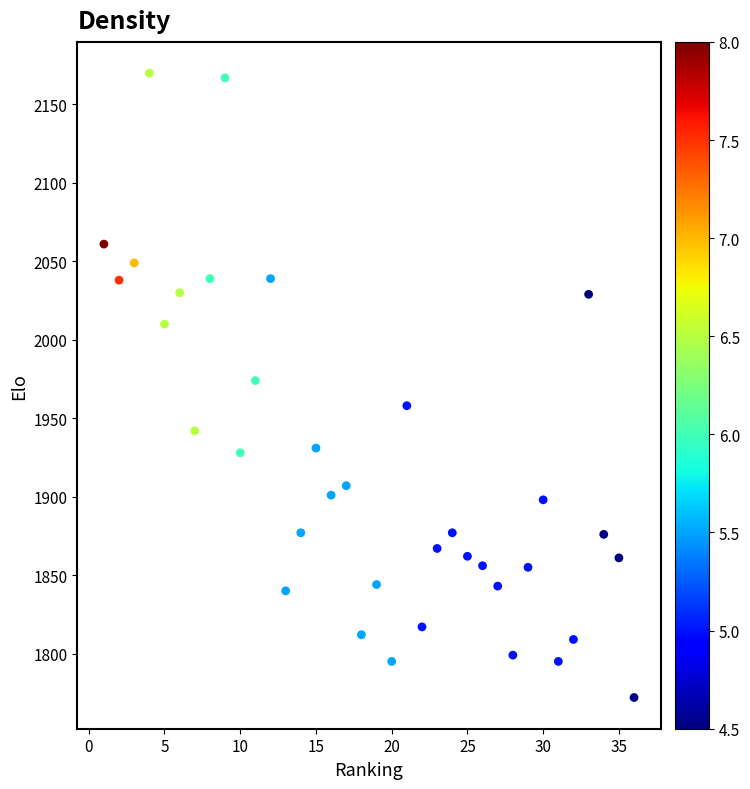

What is the range of X values (max minus min)?

35